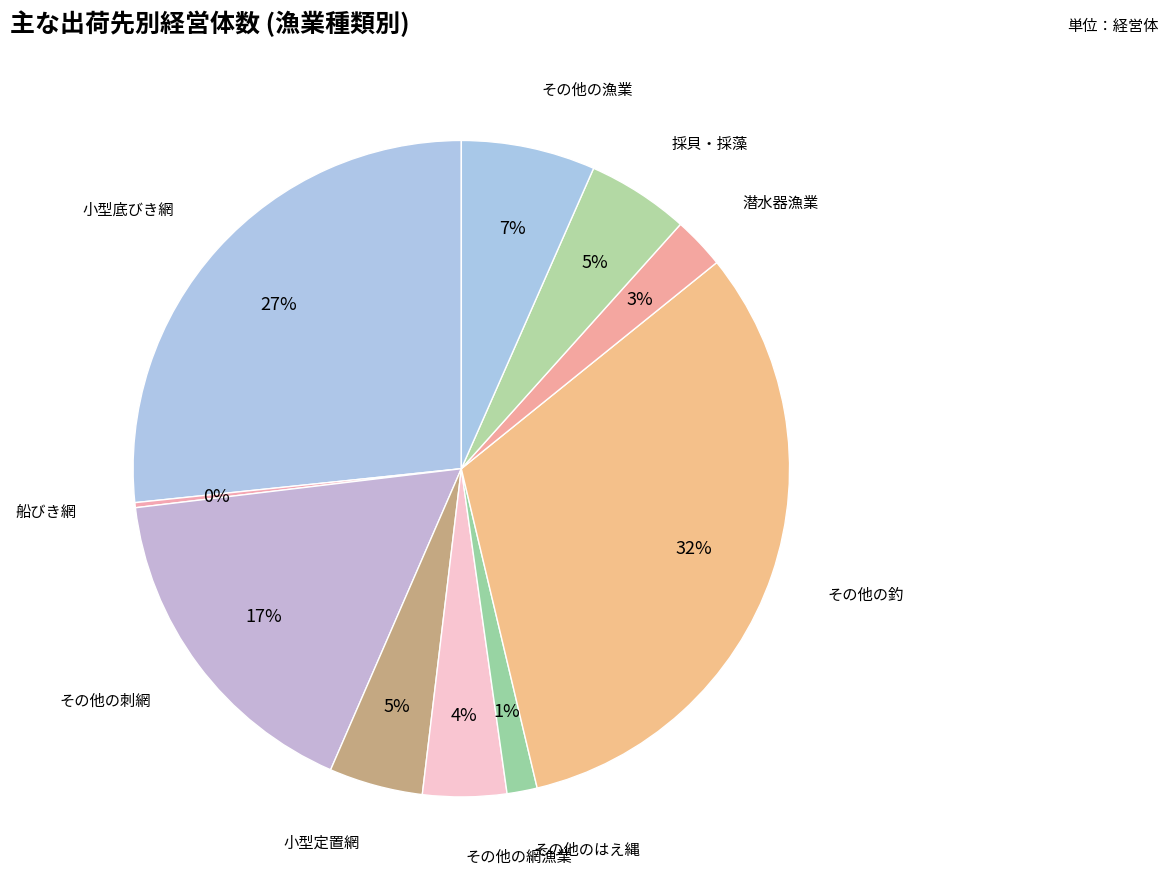

Is it true that その他の釣 is 19% of the pie?

False